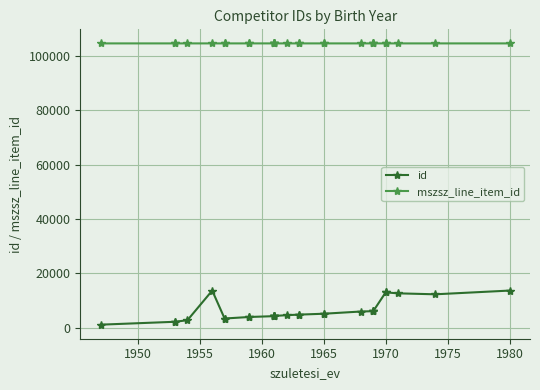

True or false: mszsz_line_item_id and id cross at least once.

False